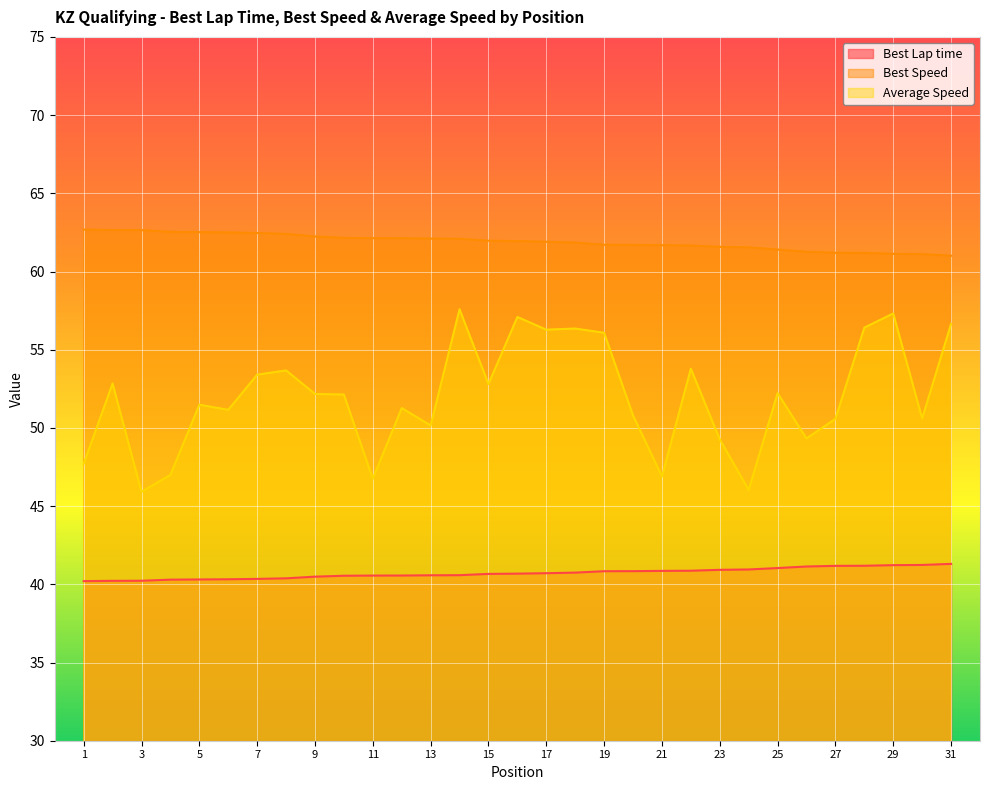

Which series has the largest total across all categories?

Best Speed